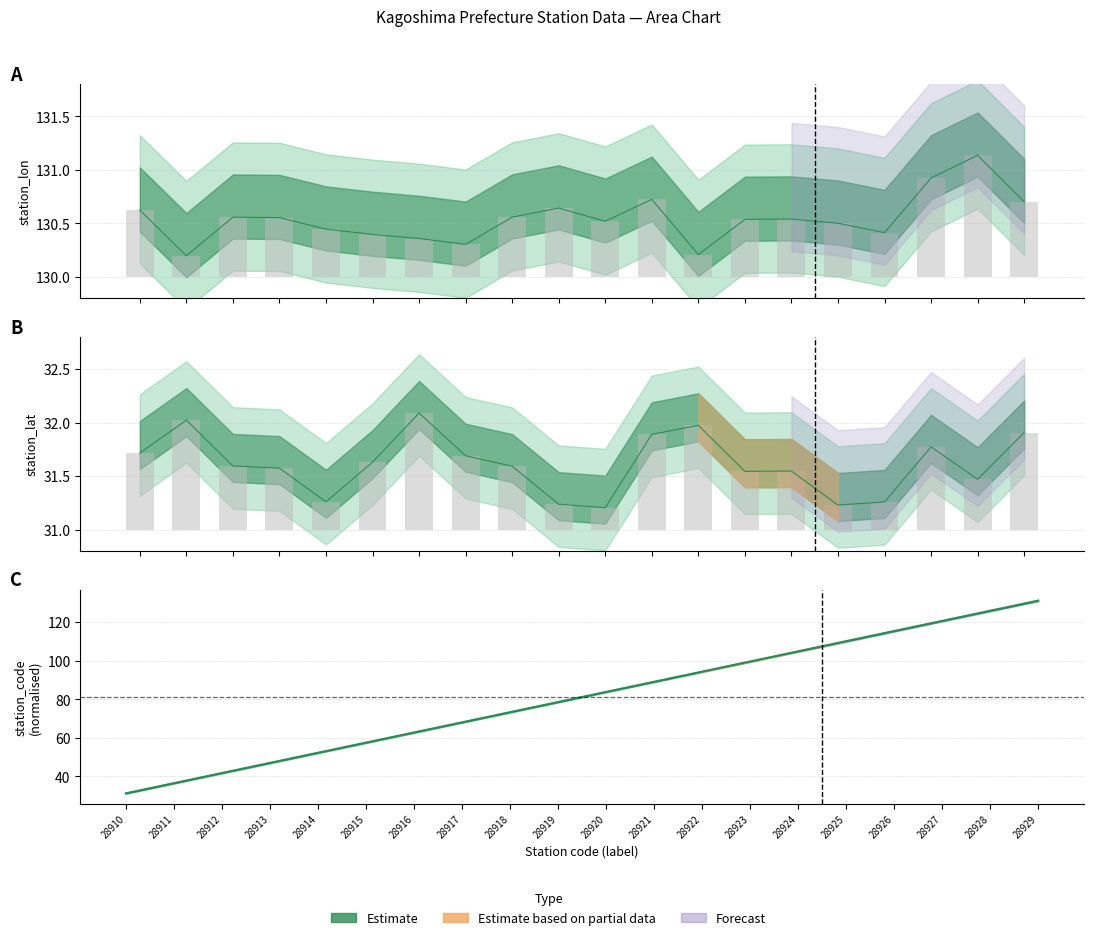

What is the sum of all values?

12.2